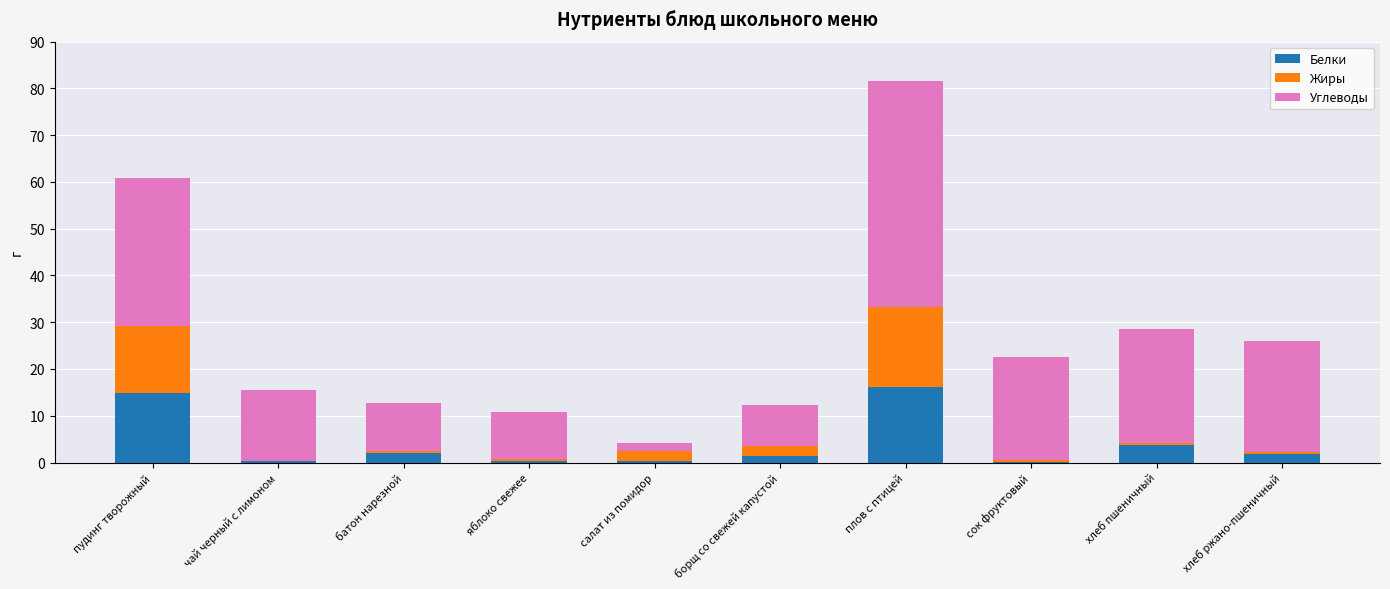

Where does the Белки series first go above 1?

пудинг творожный